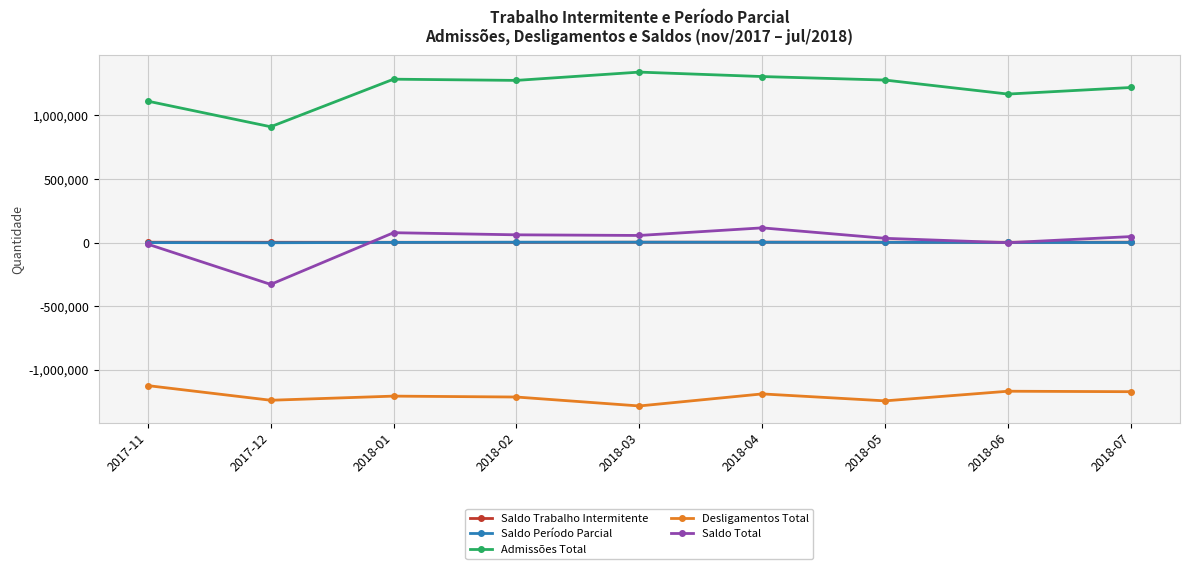

True or false: Saldo Total has more than 0 interior local peaks.

True